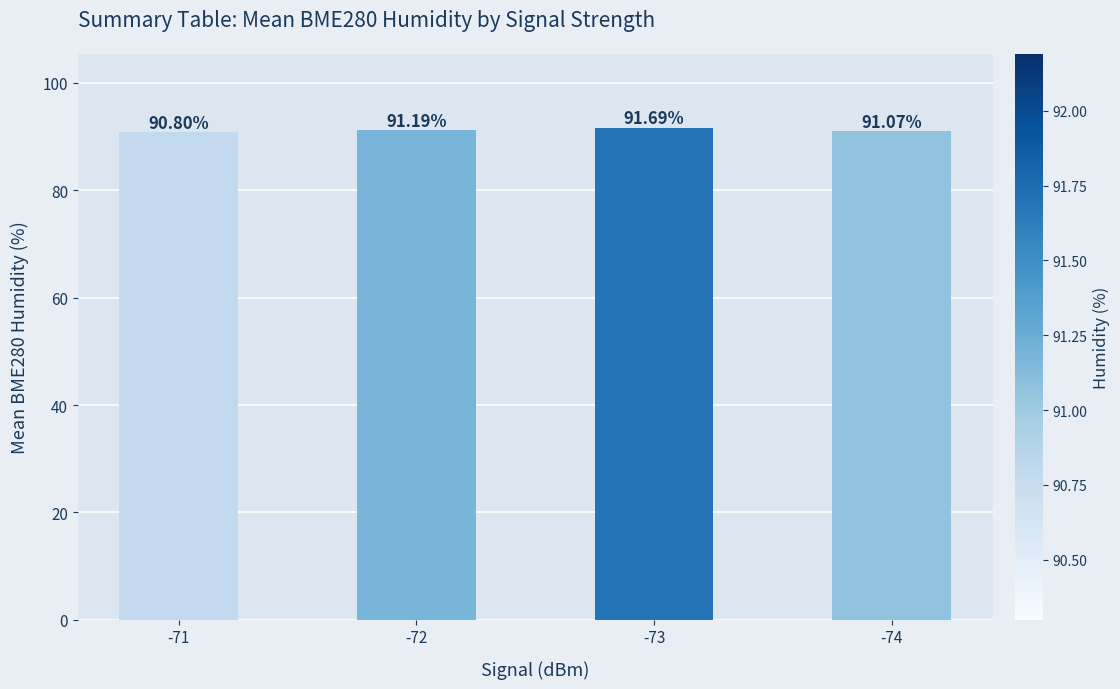

What is the difference between the maximum and minimum values?

0.9